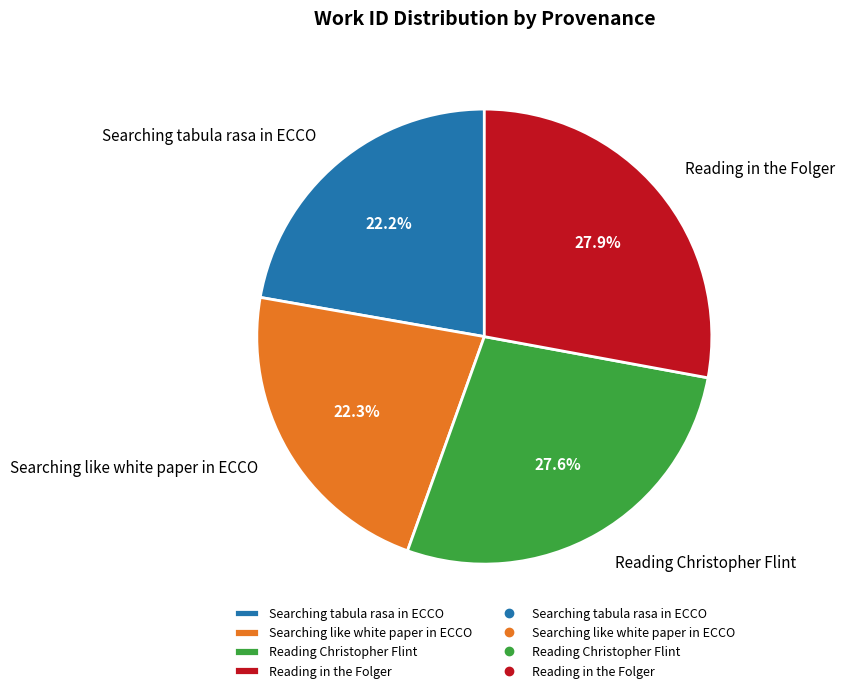

Combined, what portion of the pie is Searching tabula rasa in ECCO and Reading Christopher Flint?

49.8%